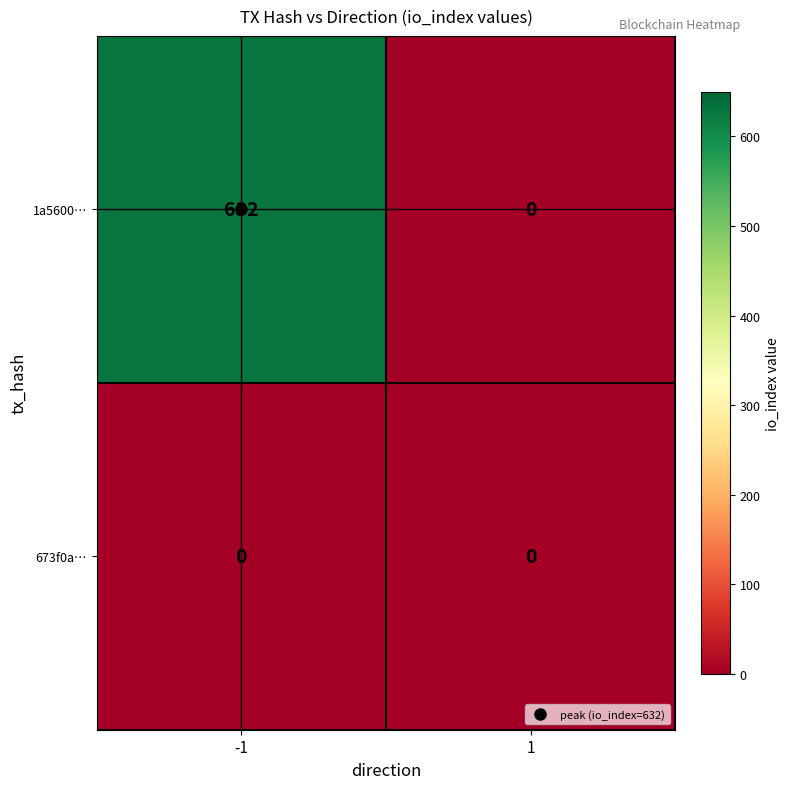

The value of 673f0a… at -1 is 0. True or false?

True